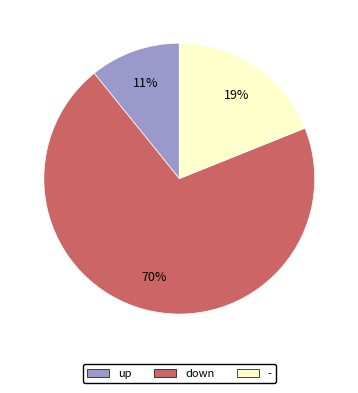

Rank the categories by value from highest to lowest.

down, -, up